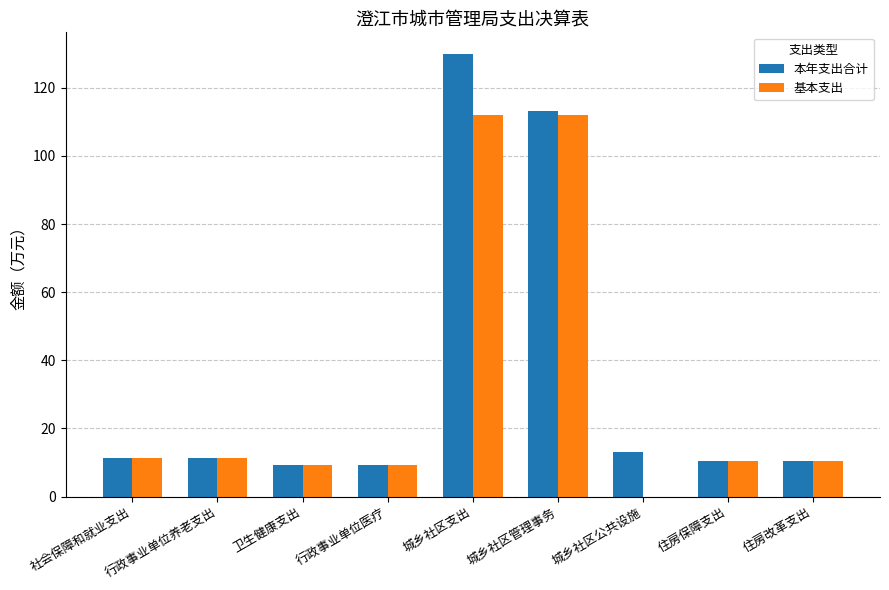

What is the difference between the 本年支出合计 values at 城乡社区管理事务 and 城乡社区公共设施?

100.2